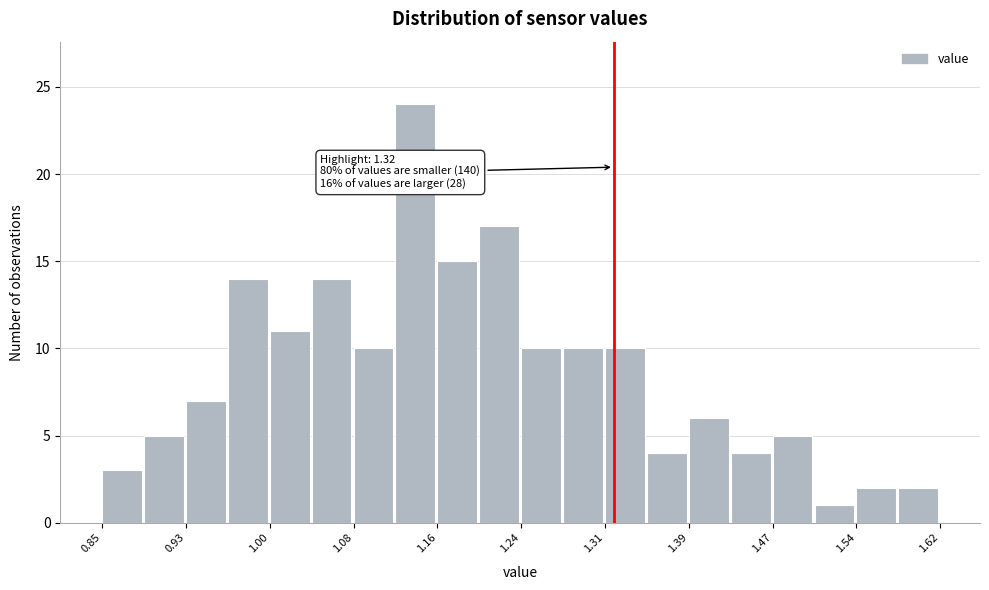

Around what value on the x-axis is the tallest bar? Give the approximate position of its centre, as read against the axis.

1.14